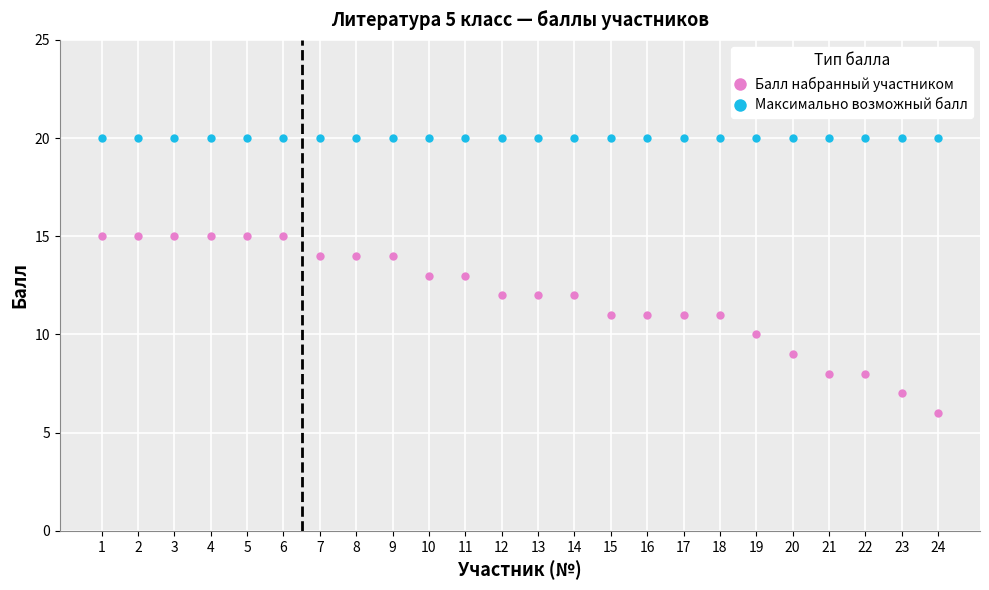

Which series changed the most between 1 and 24?

Балл набранный участником